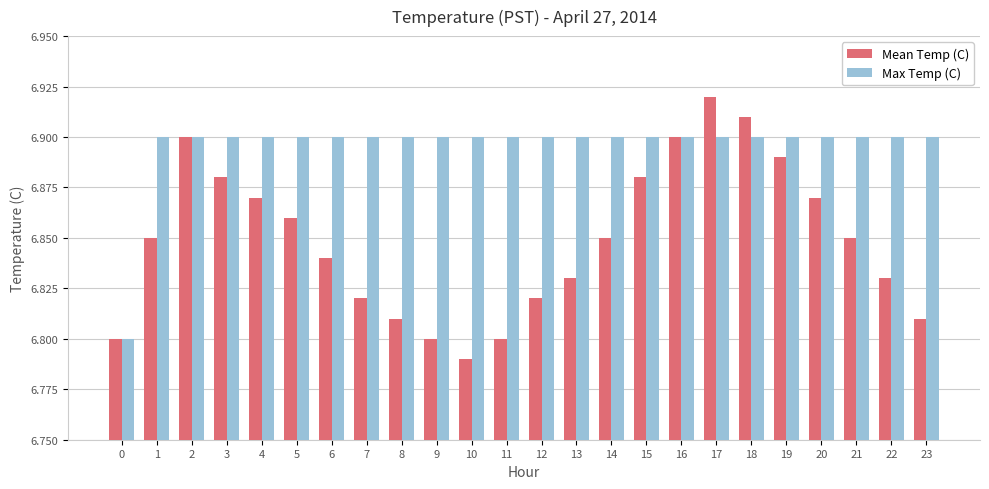

Rank the series by their average value, from lowest to highest.

Mean Temp (C), Max Temp (C)